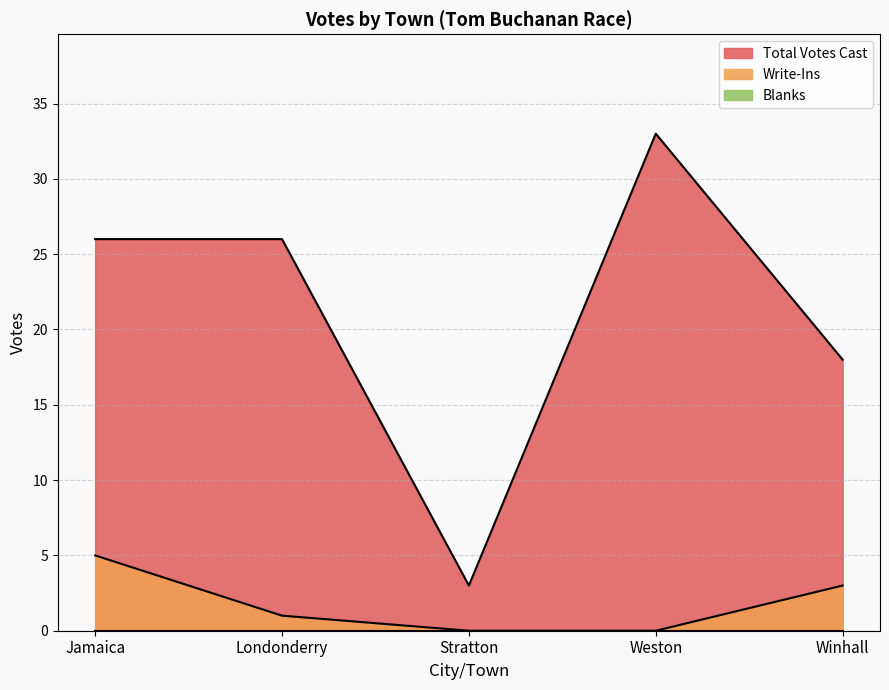

Which series has the widest spread of values?

Total Votes Cast